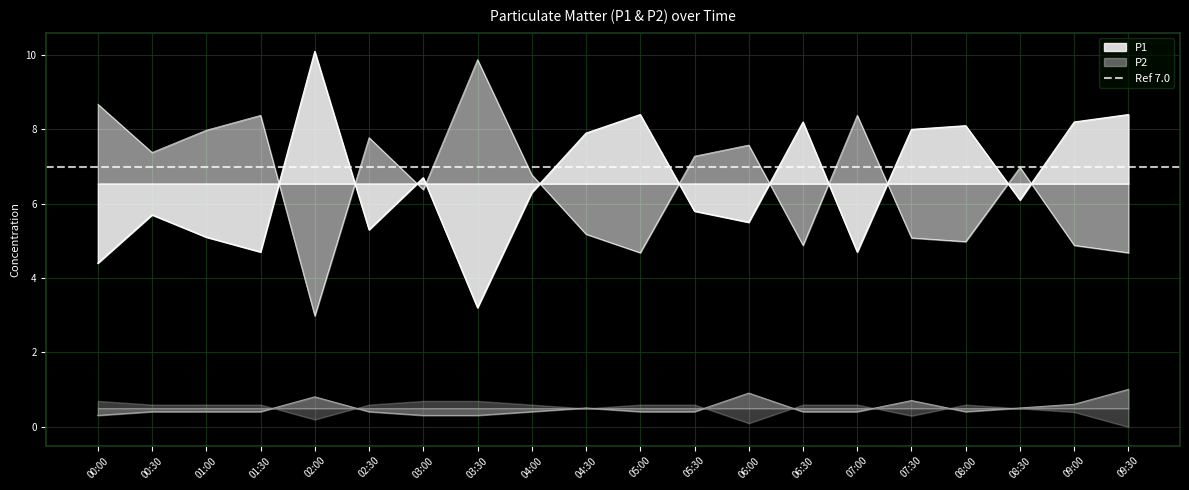

Reading left to right, what are all the values shown in this chart?

P1: 4.4	5.7	5.1	4.7	10.1	5.3	6.7	3.2	6.3	7.9	8.4	5.8	5.5	8.2	4.7	8.0	8.1	6.1	8.2	8.4
P2: 0.3	0.4	0.4	0.4	0.8	0.4	0.3	0.3	0.4	0.5	0.4	0.4	0.9	0.4	0.4	0.7	0.4	0.5	0.6	1.0